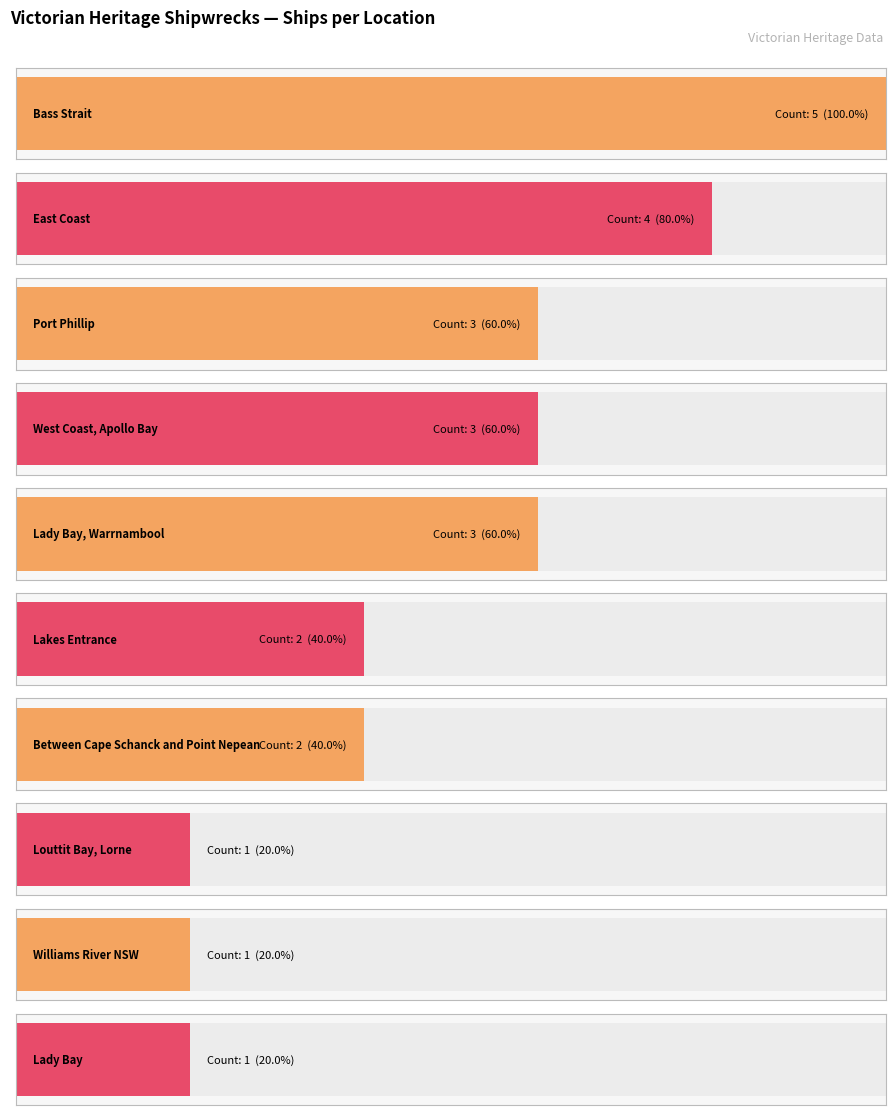

Reading left to right, extract all data points from this chart.

5	4	3	3	3	2	2	1	1	1